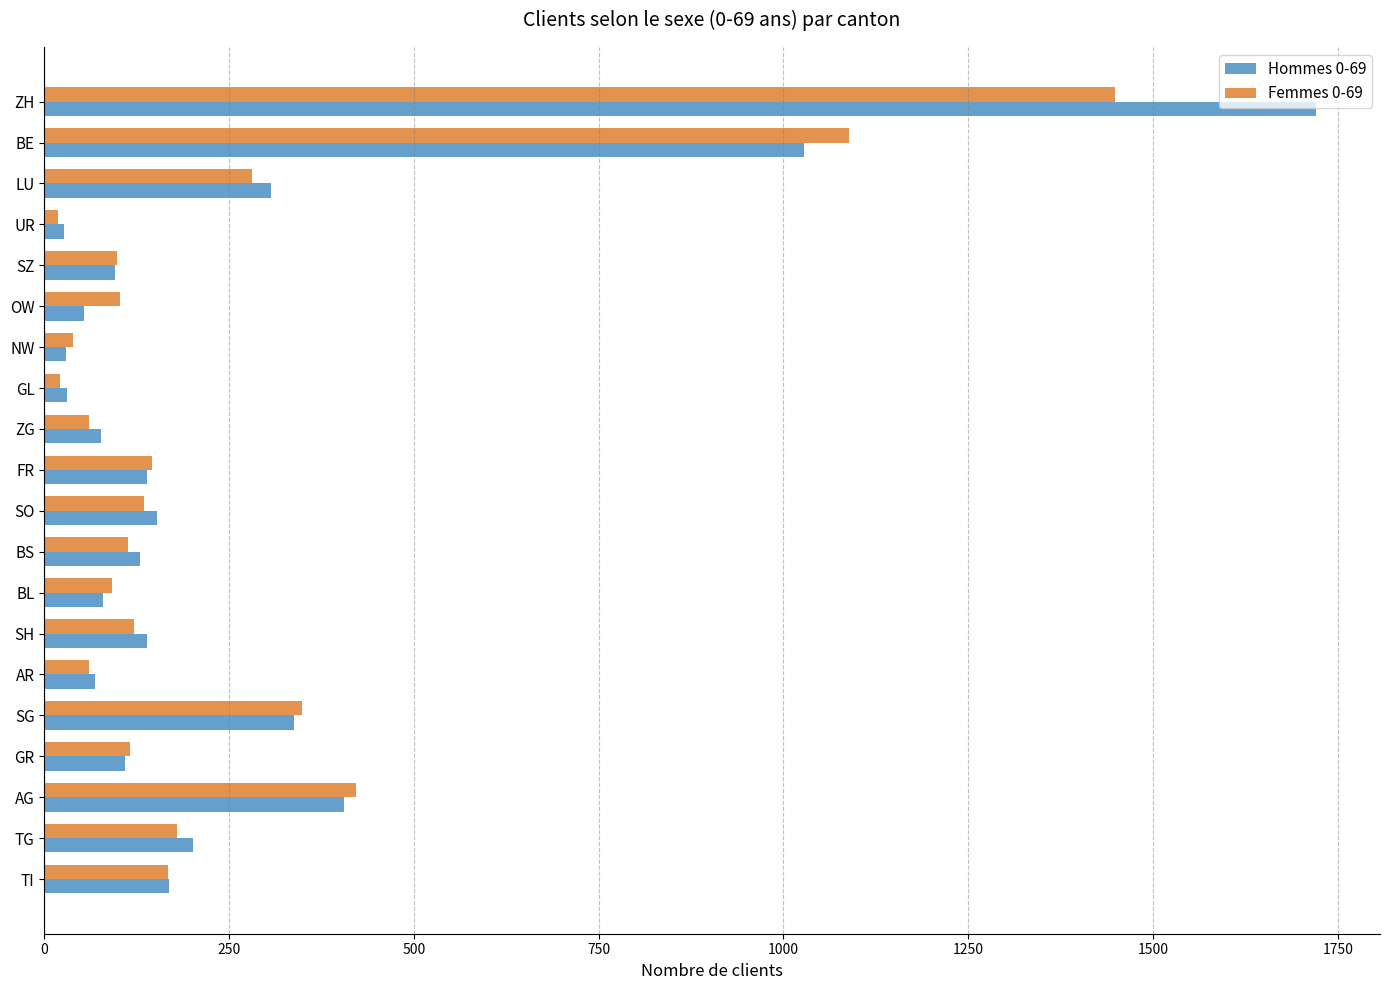

What is the total value across all series at SG?

687